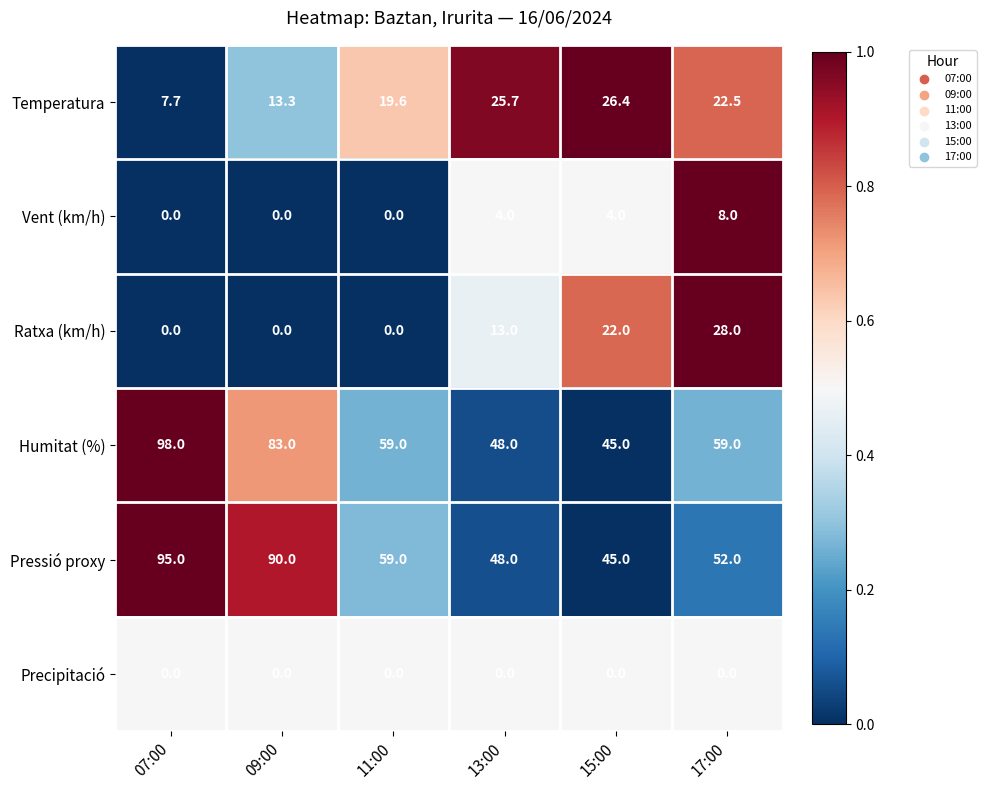

What is the sum of the Pressió proxy values at 15:00 and 17:00?

97.0